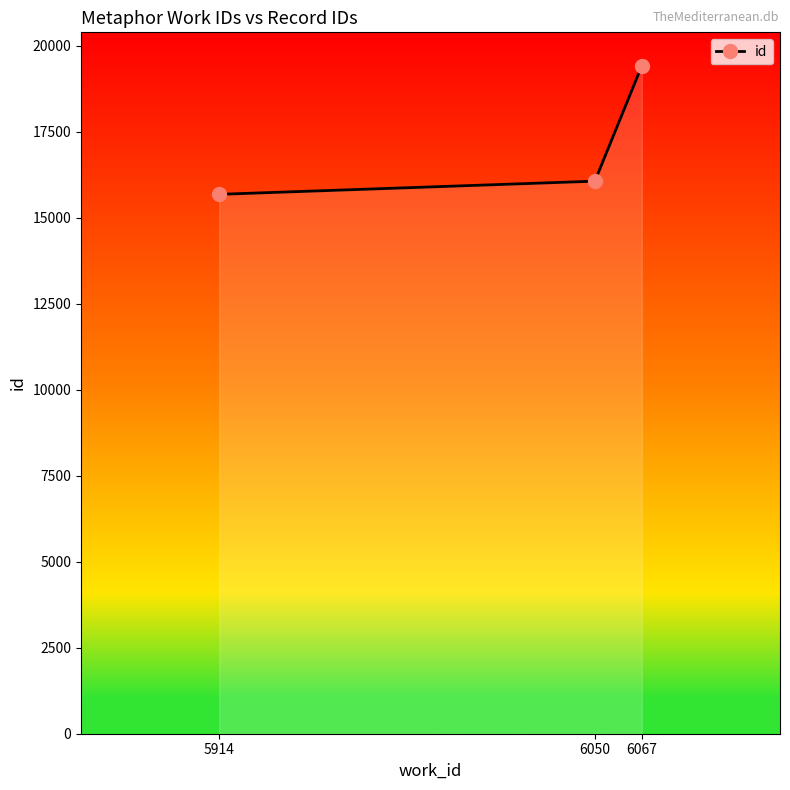

What is the difference between the values at 6067 and 5914?

3739